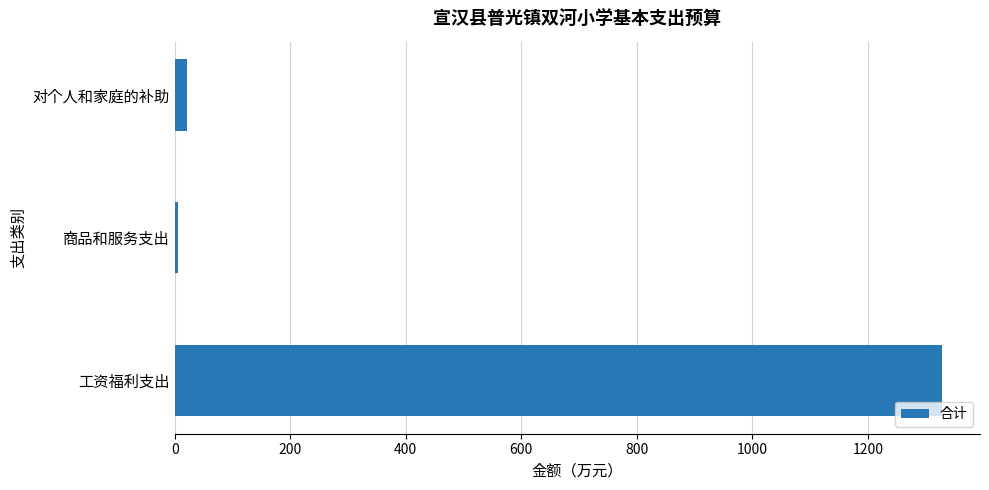

Reading bottom to top, what are all the values shown in this chart?

工资福利支出=1327.4	商品和服务支出=5.2	对个人和家庭的补助=20.6